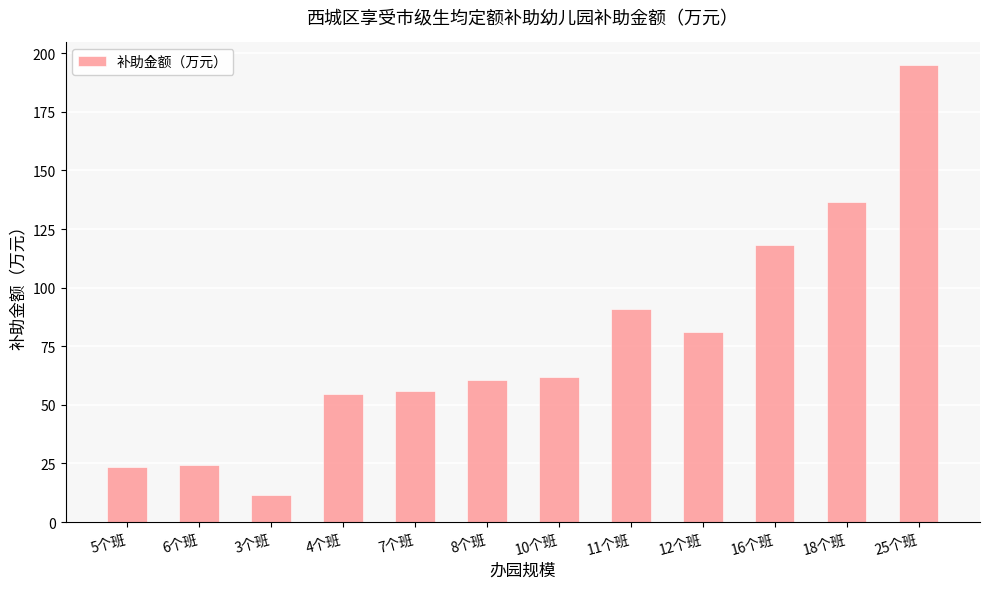

At which category does the chart reach its peak across all series?

25个班